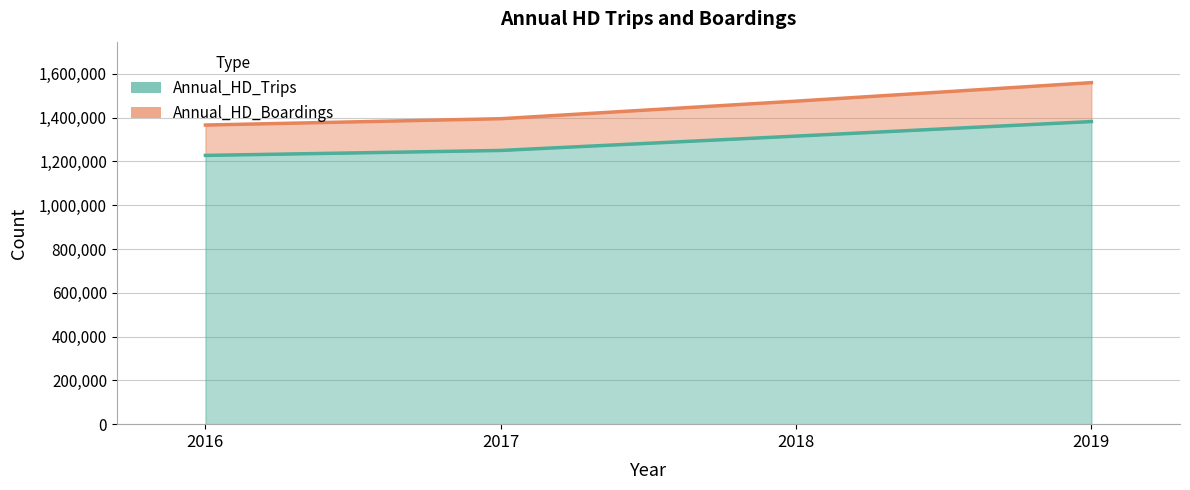

What value does the Annual_HD_Boardings series have at 2017?

1394817